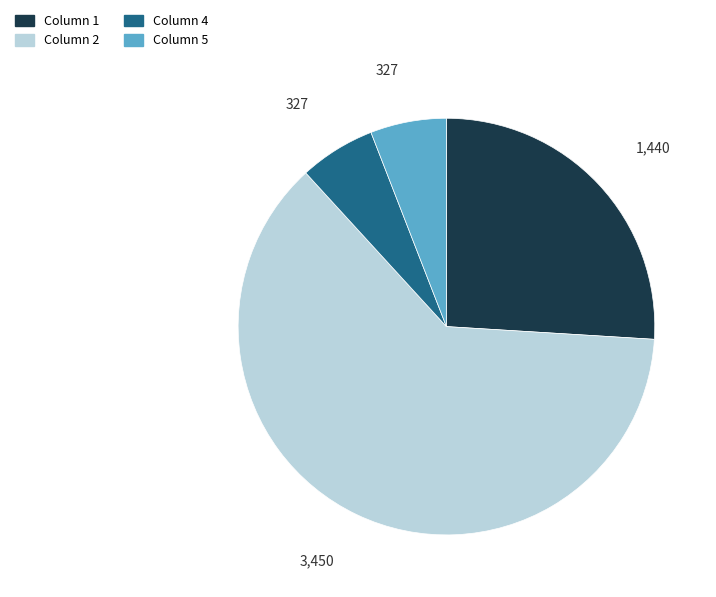

What is the largest slice in the pie chart?

Column 2